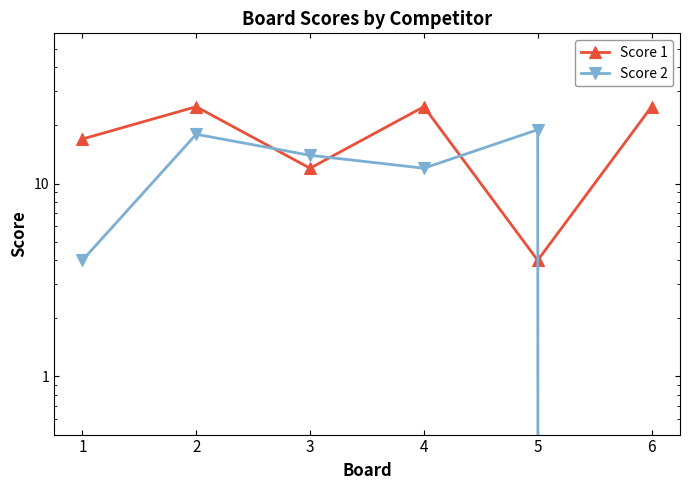

What is the sum of all Score 2 values?

67